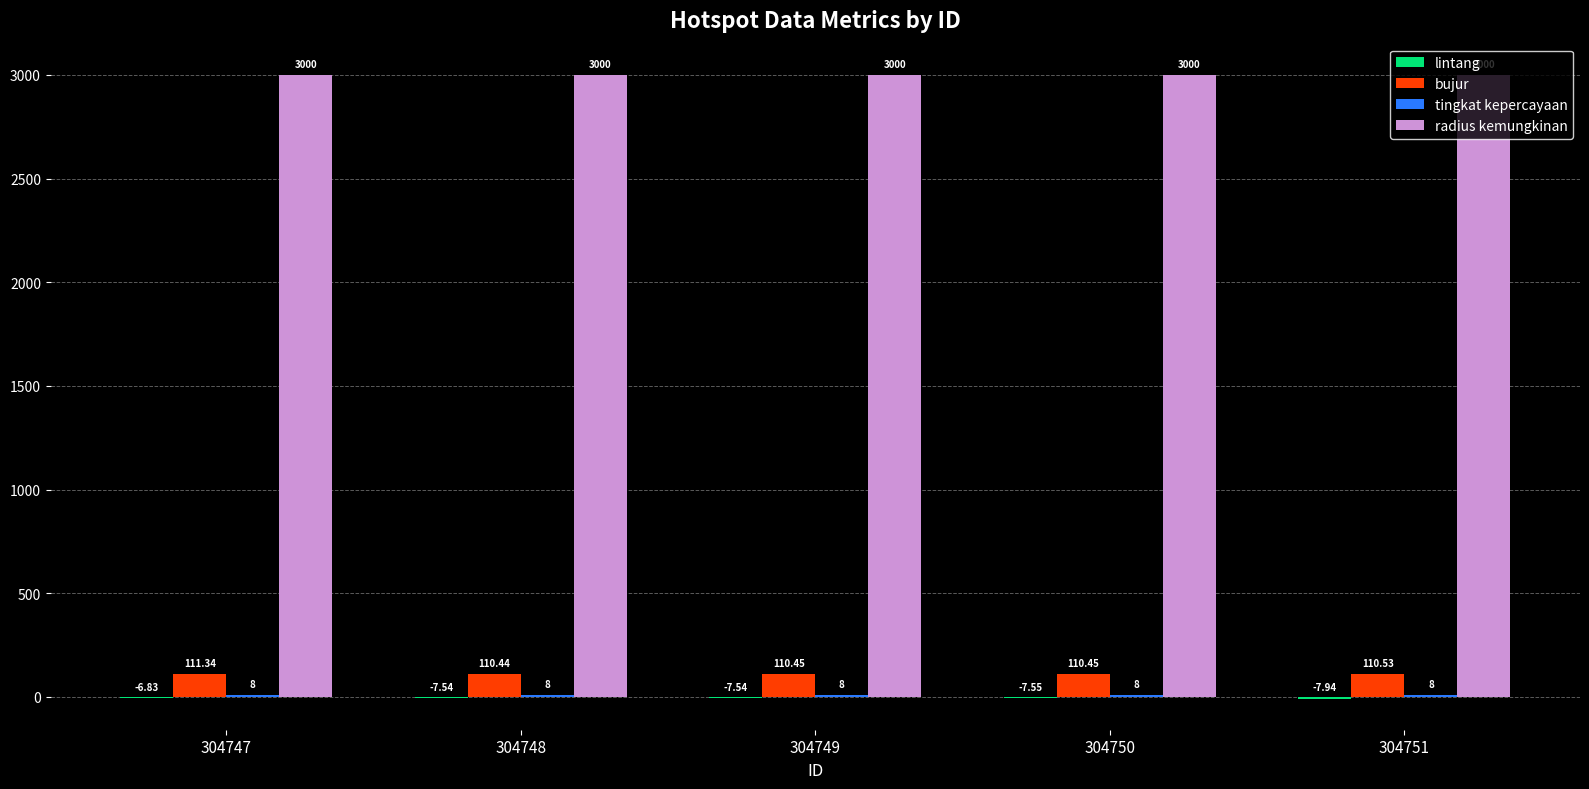

How many groups of bars are there?

5